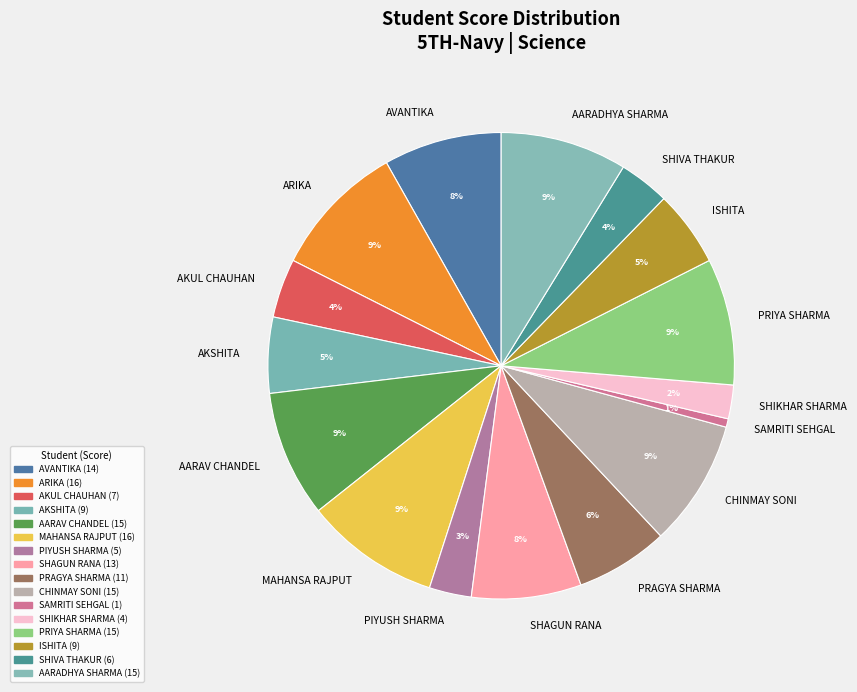

Which slice is the smallest?

SAMRITI SEHGAL